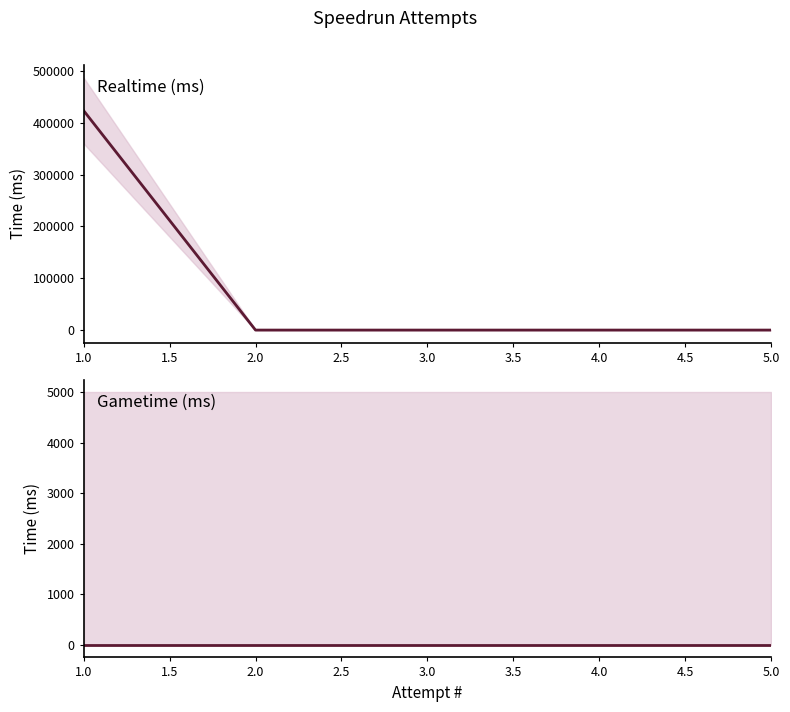

How many data points does each series have?

5